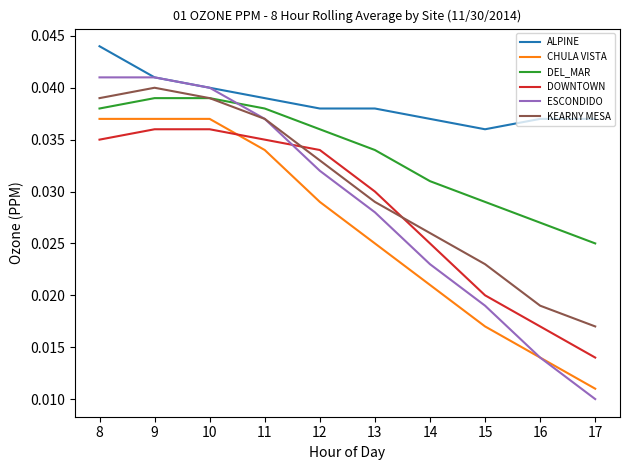

True or false: DOWNTOWN and KEARNY MESA cross at least once.

True